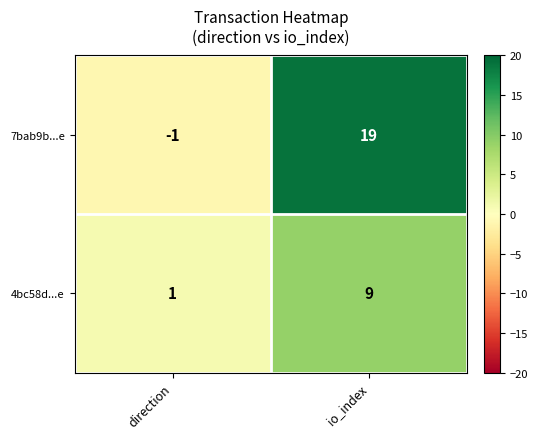

Which series has the largest range (max minus min)?

7bab9b...e